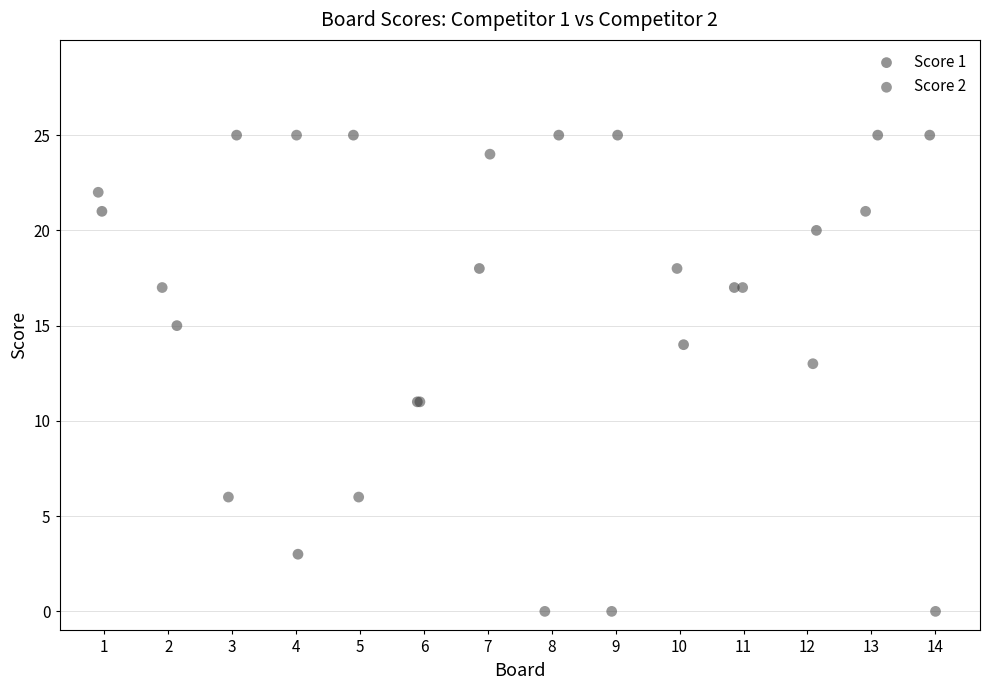

Which series contains the lowest Y value?

Score 2